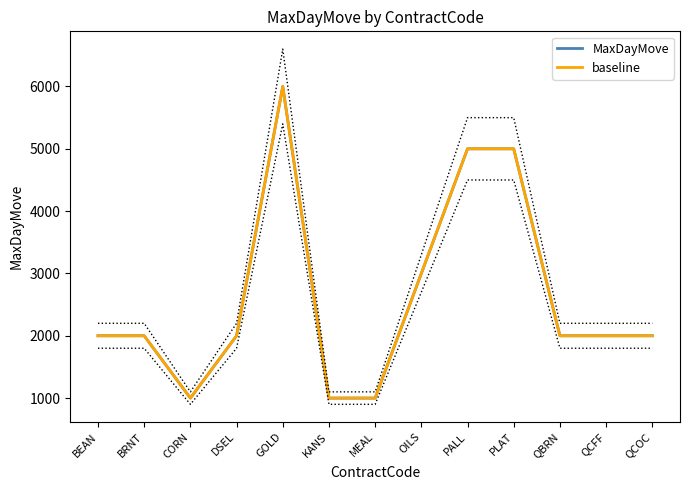

Read the MaxDayMove value at MEAL, to the nearest 50.

1000